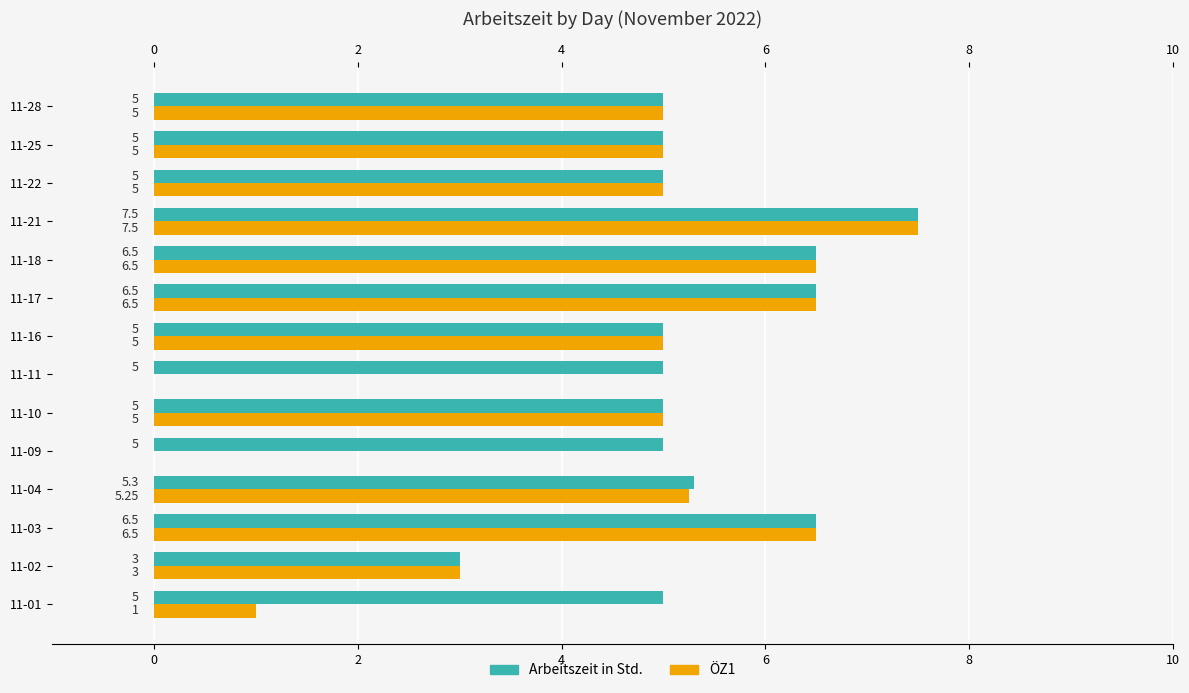

Which series has the largest total across all categories?

Arbeitszeit in Std.